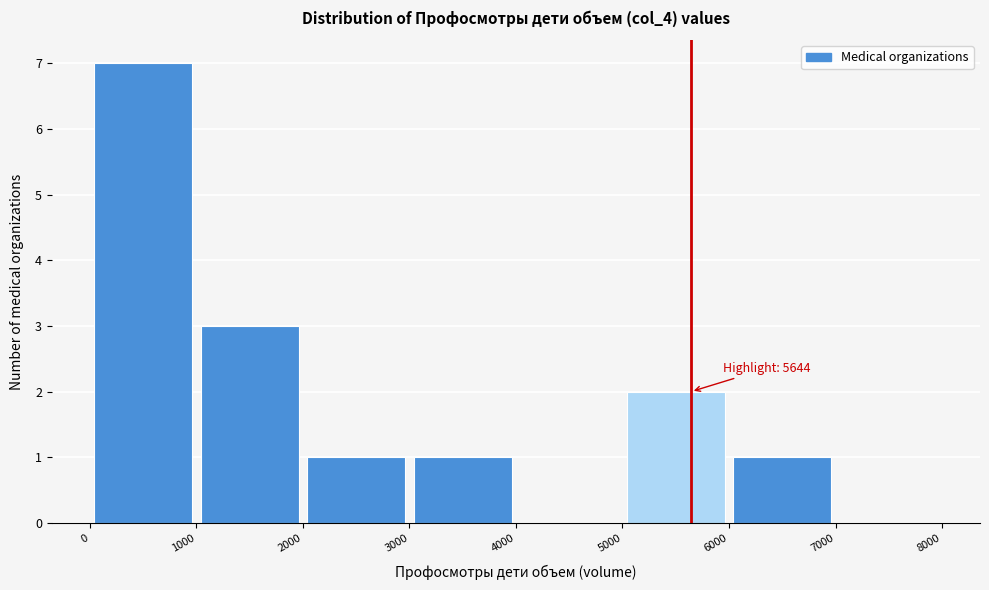

Over which range of the x-axis is the bar tallest?

0 to 1000